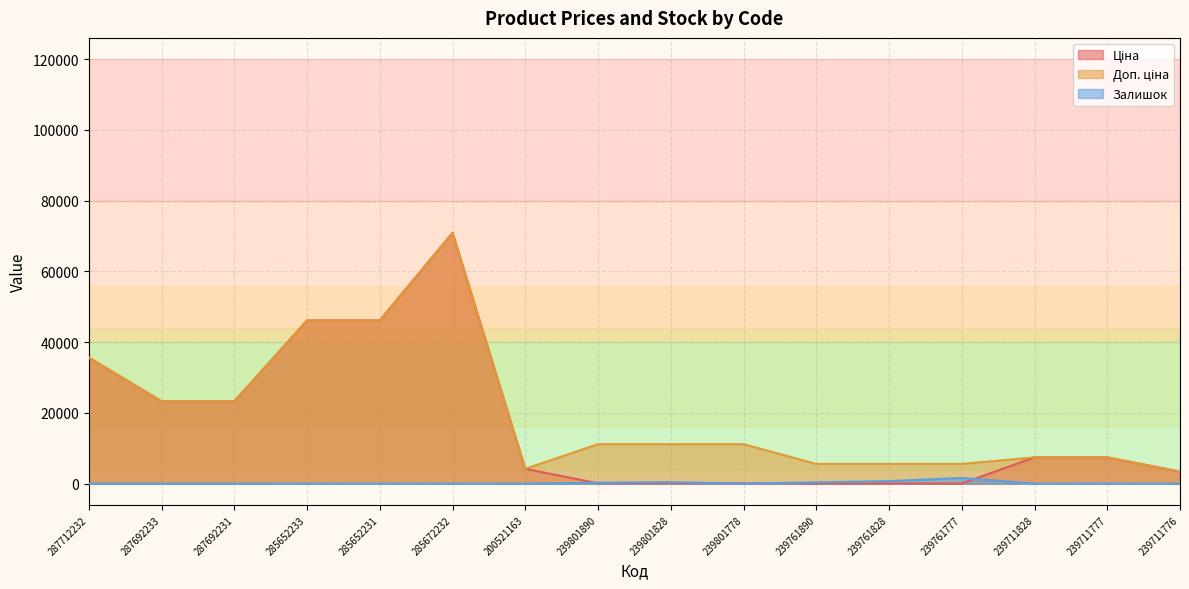

The Залишок series shows 17.0 at 285672232. True or false?

True